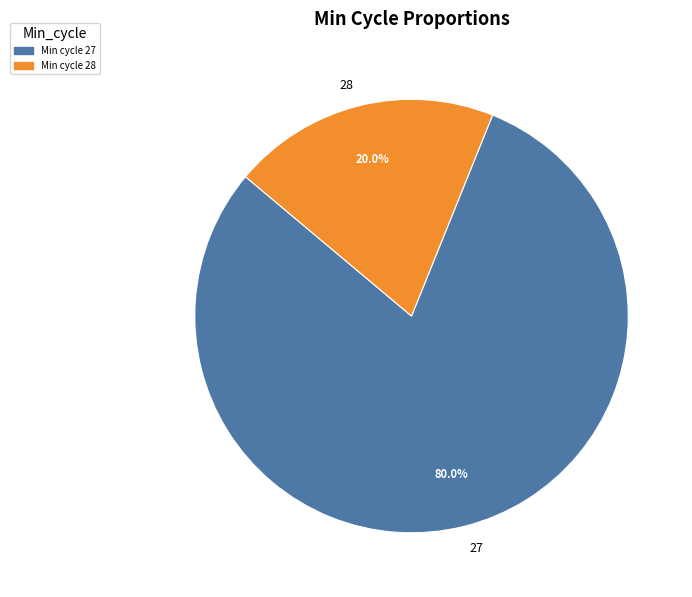

Between 28 and 27, which is larger?

27